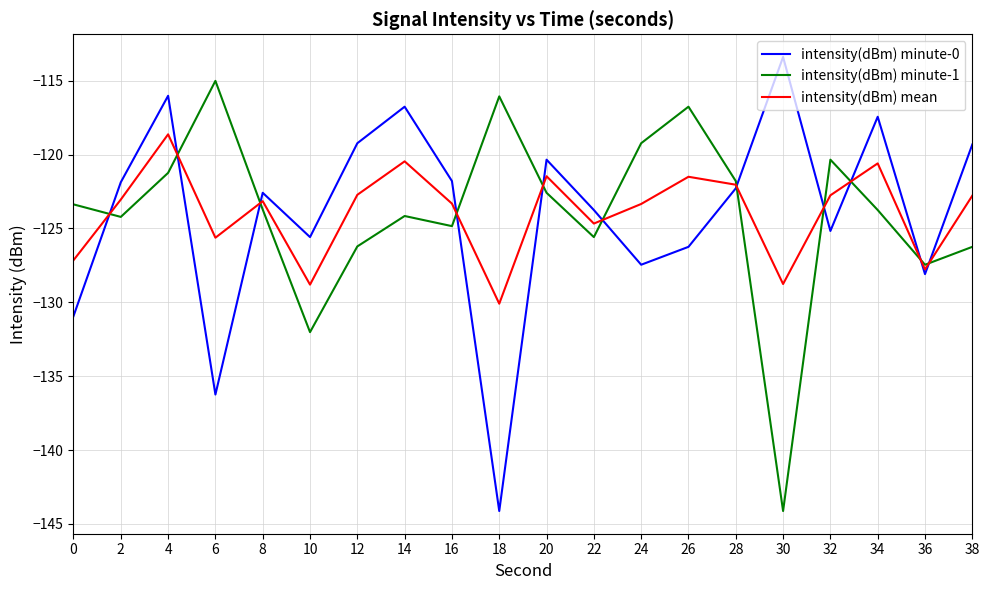

Rank the series by their average value, from highest to lowest.

intensity(dBm) minute-0, intensity(dBm) mean, intensity(dBm) minute-1